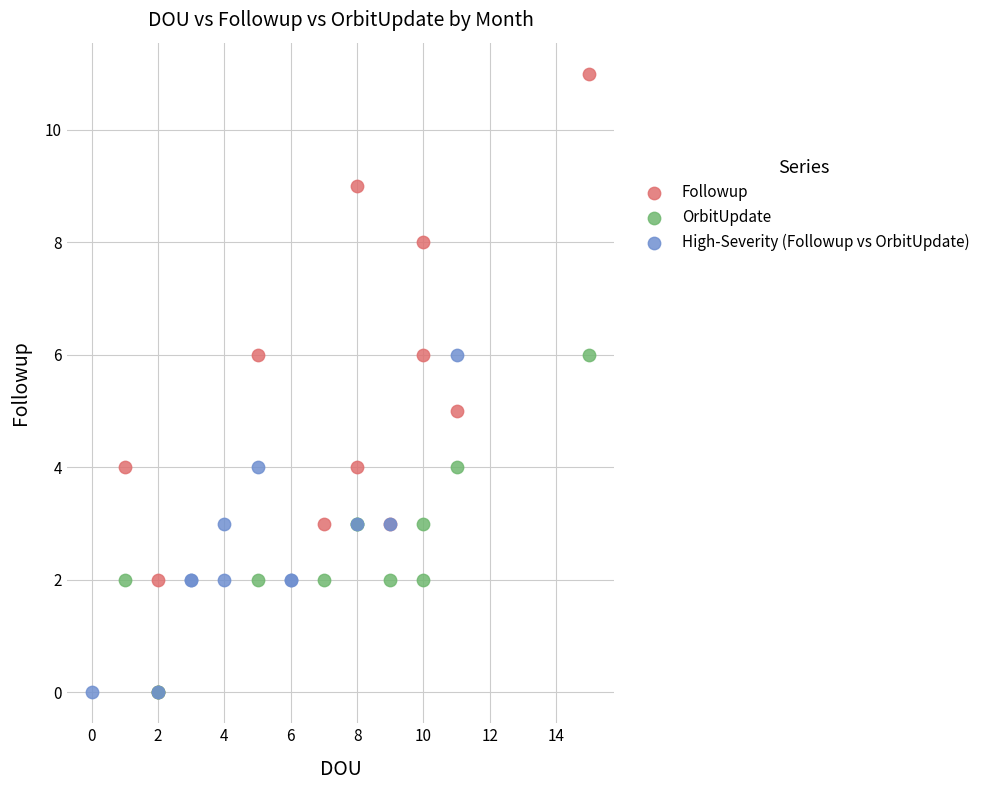

Which series contains the highest Y value?

Followup